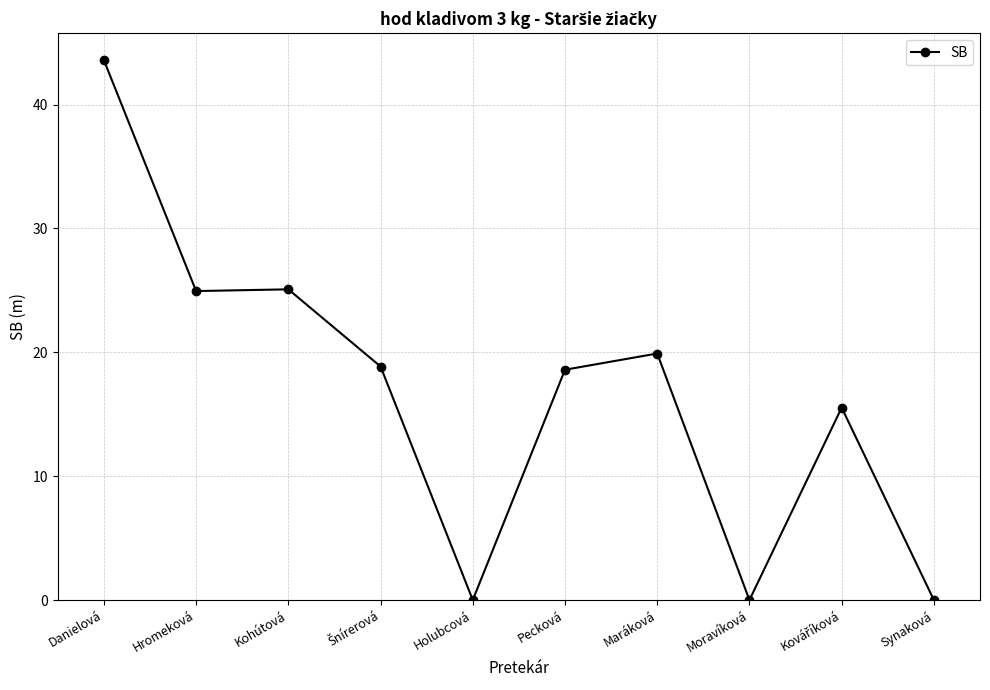

At which label does the data first exceed 18?

Danielová